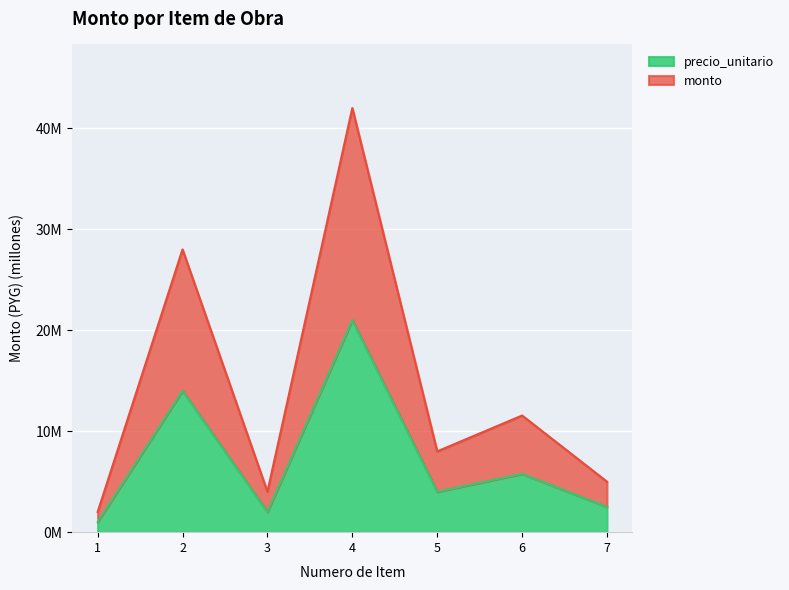

What is the average value of the precio_unitario series?

7.2